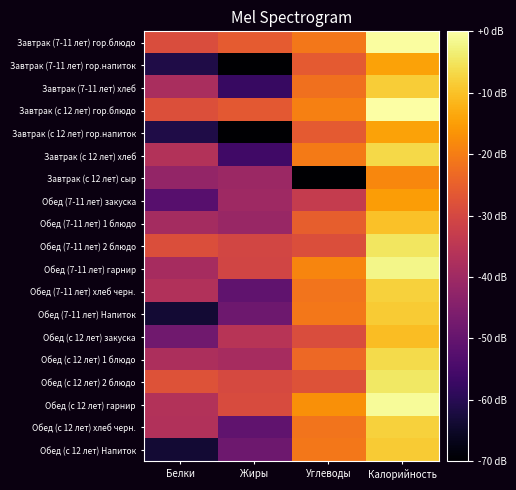

Reading left to right, list all the values displayed in this chart.

Завтрак (7-11 лет) гор.блюдо: Белки=-28.9	Жиры=-25.9	Углеводы=-20.9	Калорийность=-0.3
Завтрак (7-11 лет) гор.напиток: Белки=-61.4	Жиры=-74.2	Углеводы=-26.1	Калорийность=-14.3
Завтрак (7-11 лет) хлеб: Белки=-38.1	Жиры=-57.7	Углеводы=-22.0	Калорийность=-8.2
Завтрак (с 12 лет) гор.блюдо: Белки=-28.4	Жиры=-26.5	Углеводы=-19.5	Калорийность=0.0
Завтрак (с 12 лет) гор.напиток: Белки=-61.4	Жиры=-74.2	Углеводы=-26.1	Калорийность=-14.3
Завтрак (с 12 лет) хлеб: Белки=-36.5	Жиры=-56.1	Углеводы=-20.4	Калорийность=-6.7
Завтрак (с 12 лет) сыр: Белки=-41.9	Жиры=-40.6	Углеводы=-80.0	Калорийность=-18.6
Обед (7-11 лет) закуска: Белки=-52.4	Жиры=-40.0	Углеводы=-33.2	Калорийность=-15.1
Обед (7-11 лет) 1 блюдо: Белки=-39.1	Жиры=-41.2	Углеводы=-25.2	Калорийность=-10.1
Обед (7-11 лет) 2 блюдо: Белки=-28.5	Жиры=-30.5	Углеводы=-28.6	Калорийность=-4.9
Обед (7-11 лет) гарнир: Белки=-38.6	Жиры=-30.6	Углеводы=-18.7	Калорийность=-2.2
Обед (7-11 лет) хлеб черн.: Белки=-36.7	Жиры=-50.6	Углеводы=-21.5	Калорийность=-7.7
Обед (7-11 лет) Напиток: Белки=-63.7	Жиры=-48.4	Углеводы=-20.8	Калорийность=-8.5
Обед (с 12 лет) закуска: Белки=-48.1	Жиры=-35.6	Углеводы=-28.8	Калорийность=-10.6
Обед (с 12 лет) 1 блюдо: Белки=-37.5	Жиры=-38.7	Углеводы=-23.3	Калорийность=-6.4
Обед (с 12 лет) 2 блюдо: Белки=-27.6	Жиры=-29.6	Углеводы=-27.7	Калорийность=-4.4
Обед (с 12 лет) гарнир: Белки=-36.5	Жиры=-29.0	Углеводы=-17.1	Калорийность=-0.9
Обед (с 12 лет) хлеб черн.: Белки=-36.7	Жиры=-50.6	Углеводы=-21.5	Калорийность=-7.7
Обед (с 12 лет) Напиток: Белки=-63.7	Жиры=-48.4	Углеводы=-20.8	Калорийность=-8.5